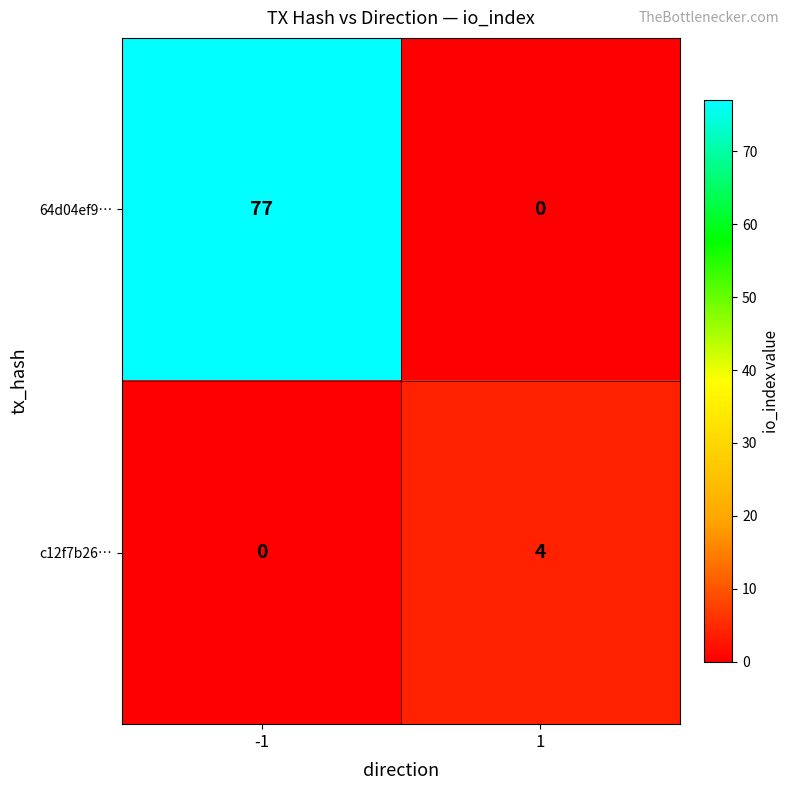

Reading left to right, list all the values displayed in this chart.

64d04ef9…: 77	0
c12f7b26…: 0	4